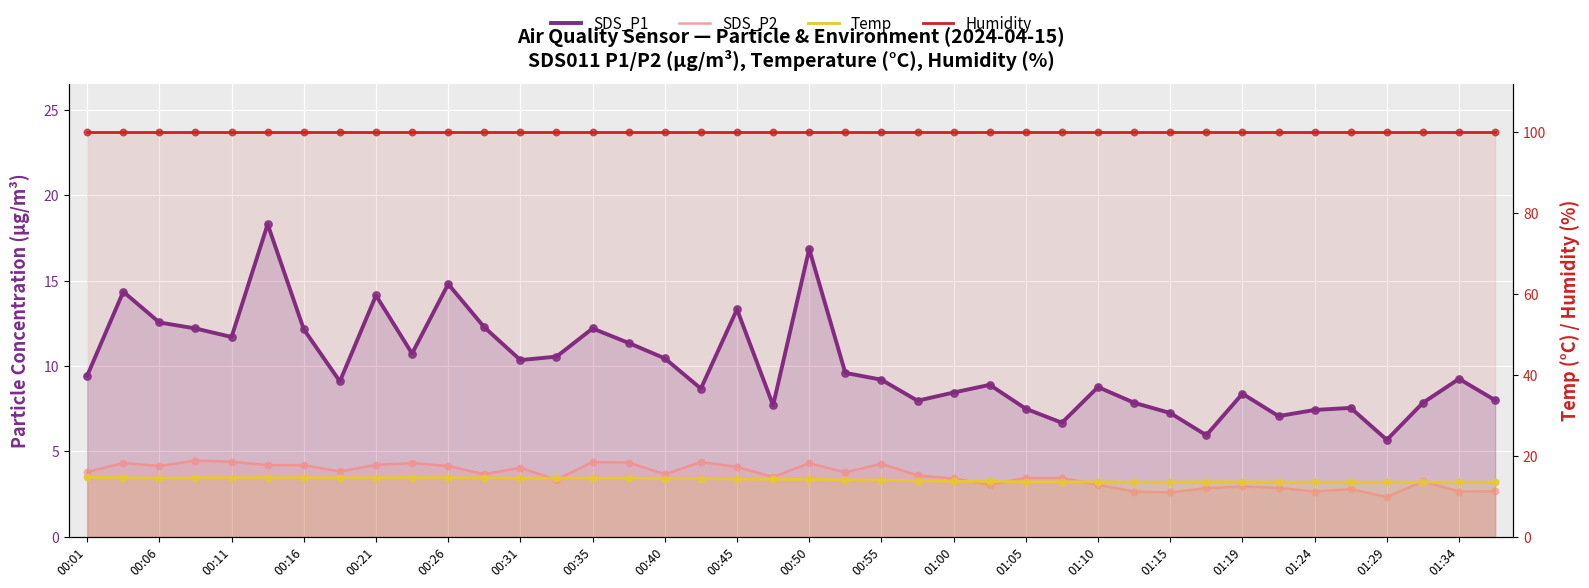

Is the value of Humidity at 00:31 greater than the value of SDS_P1 at 00:06?

Yes